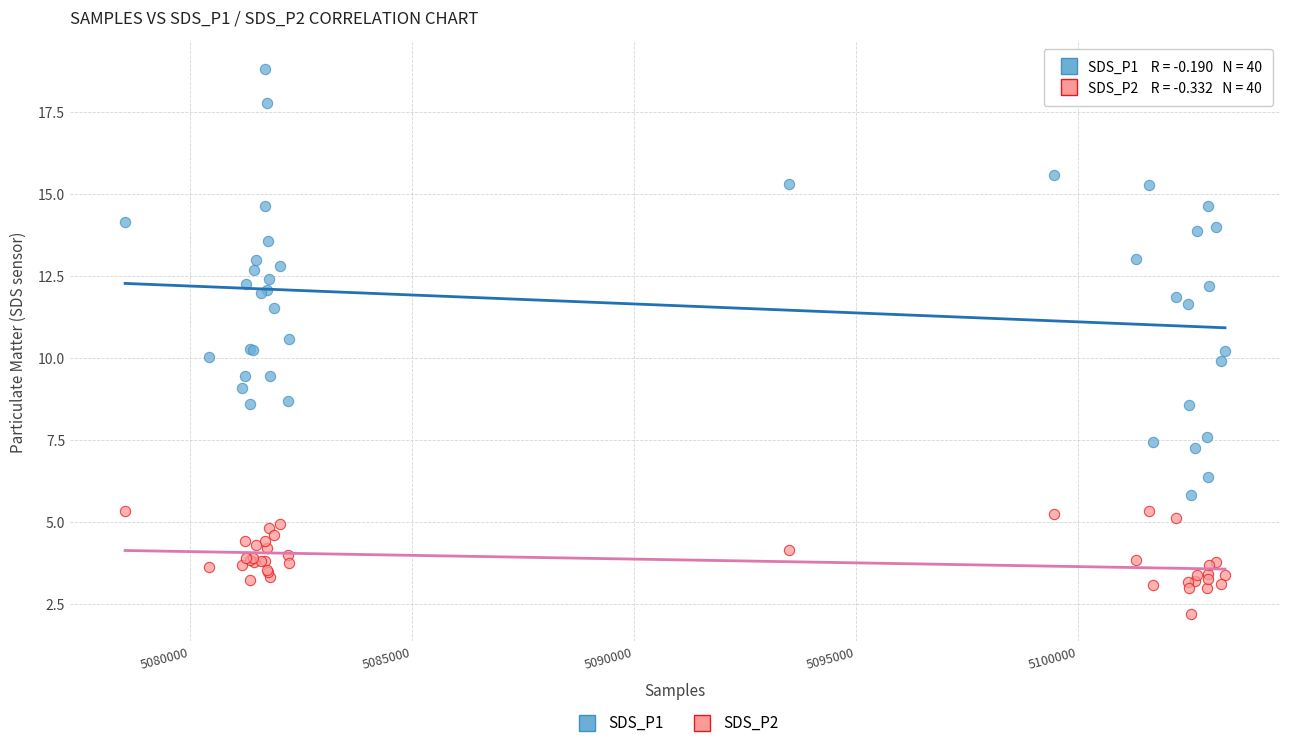

Which series has the largest Y range (max minus min)?

SDS_P1